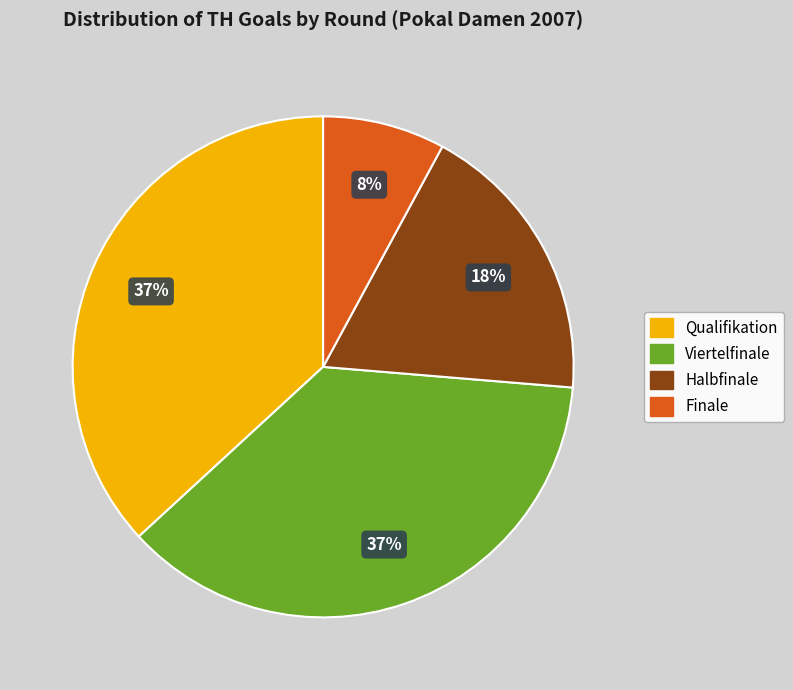

Count the number of slices in the pie.

4